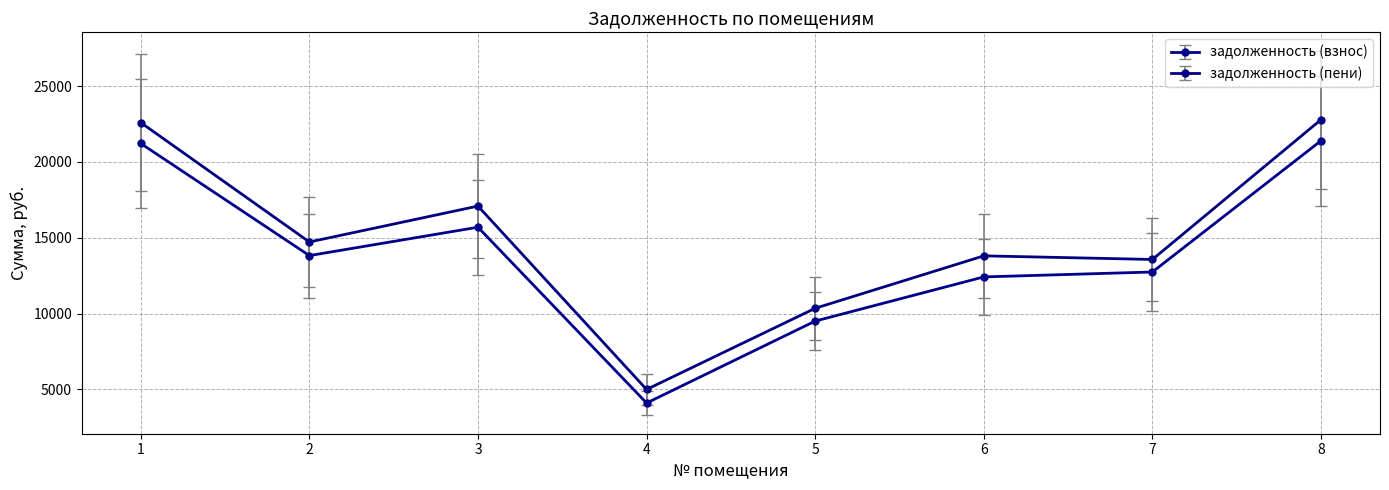

Rank the series at 6 from highest to lowest value.

задолженность (пени), задолженность (взнос)